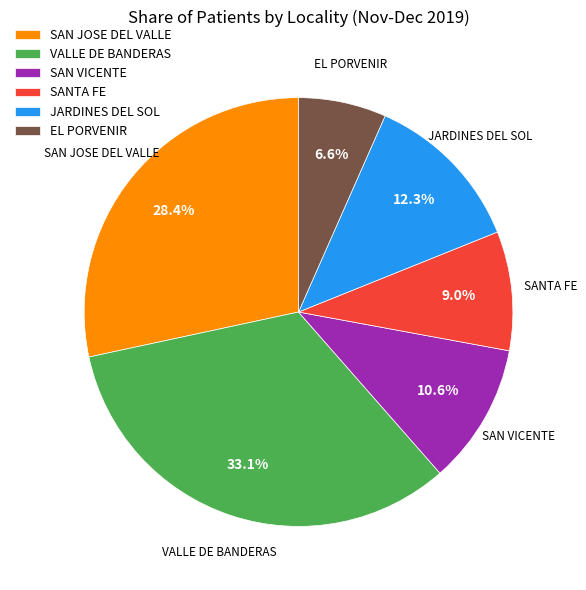

What percentage is the SAN VICENTE slice, to the nearest percent?

11%